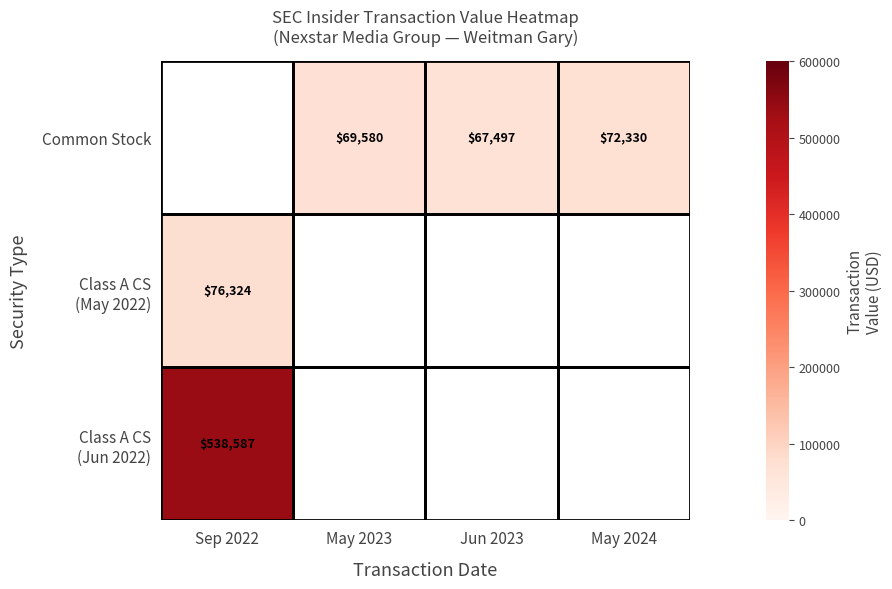

True or false: Common Stock has a value of 67497 at Jun 2023.

True